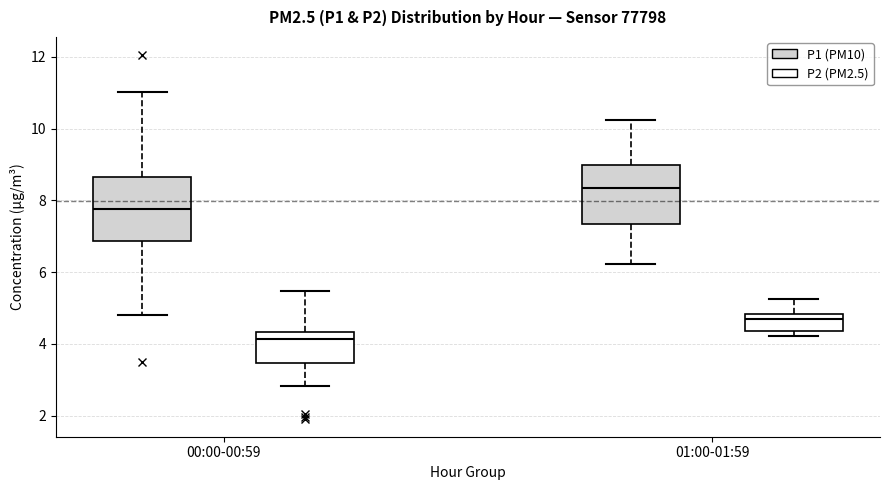

Reading left to right, read every box against the y-axis: the position of its median line, the range the box covers, and the ends of its whiskers. The values are not printed on the chart, so give them approximately, as read against the axis.

00:00-00:59 (P1 (PM10)): median 7.8, box 6.8 to 8.6, whiskers 4.8 to 11.0
00:00-00:59 (P2 (PM2.5)): median 4.2, box 3.4 to 4.4, whiskers 2.8 to 5.4
01:00-01:59 (P1 (PM10)): median 8.4, box 7.4 to 9.0, whiskers 6.2 to 10.2
01:00-01:59 (P2 (PM2.5)): median 4.6, box 4.4 to 4.8, whiskers 4.2 to 5.2